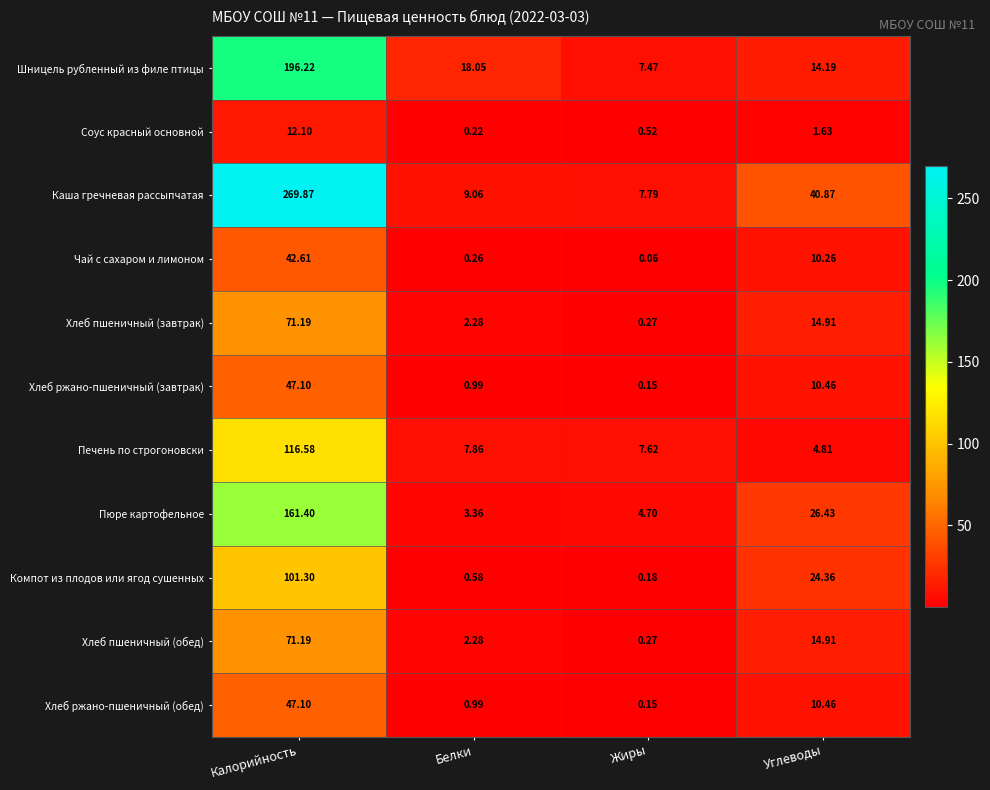

Which series has the widest spread of values?

Каша гречневая рассыпчатая